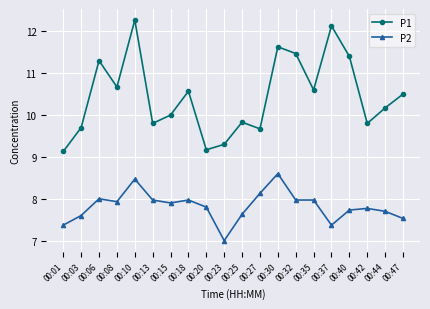

What is the difference between the second highest and minimum values in the P1 series?

3.0